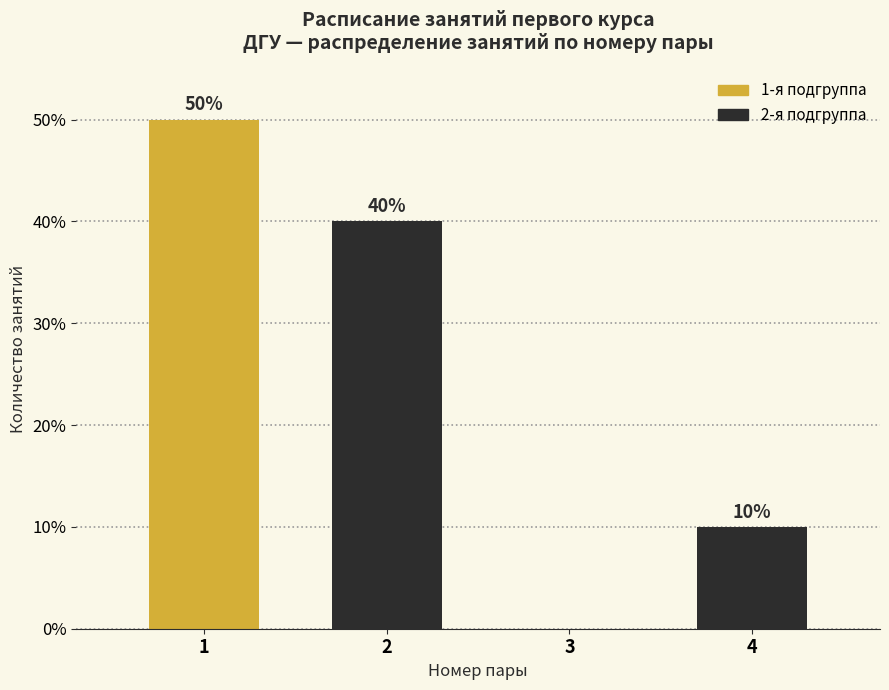

Reading right to left, transcribe all the data shown in this chart.

4=10	3=0	2=40	1=50